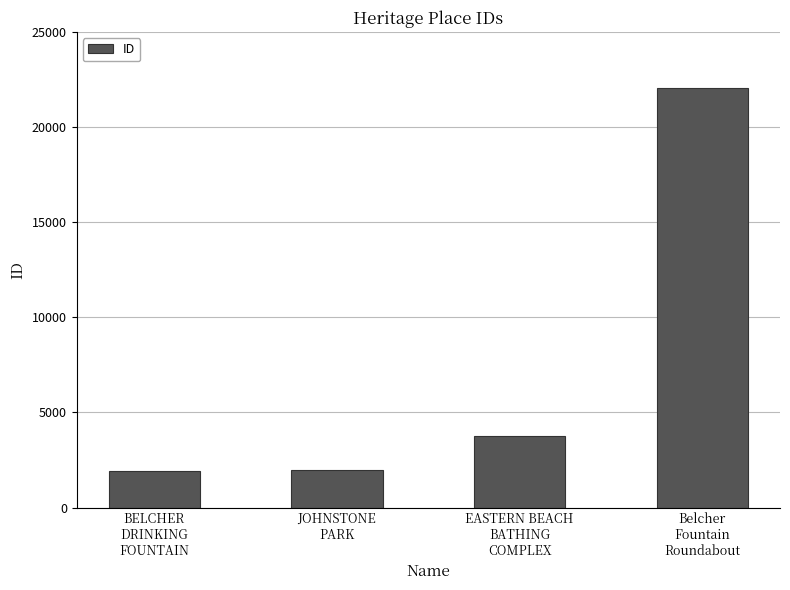

What is the difference between the values at BELCHER
DRINKING
FOUNTAIN and JOHNSTONE
PARK?

59